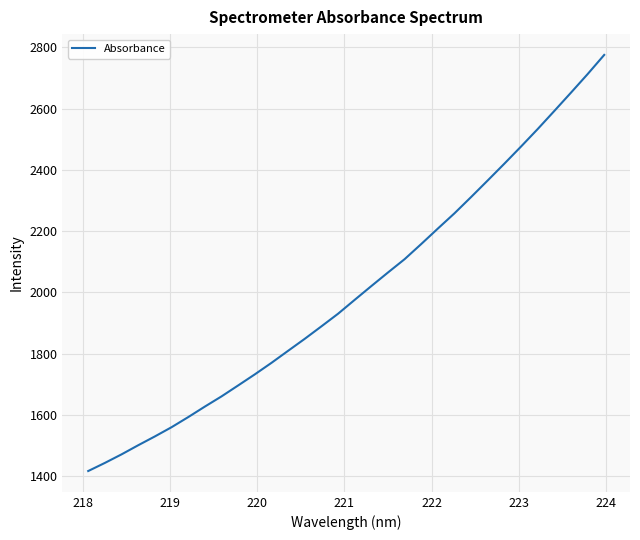

What is the minimum value shown in the chart?

1416.2